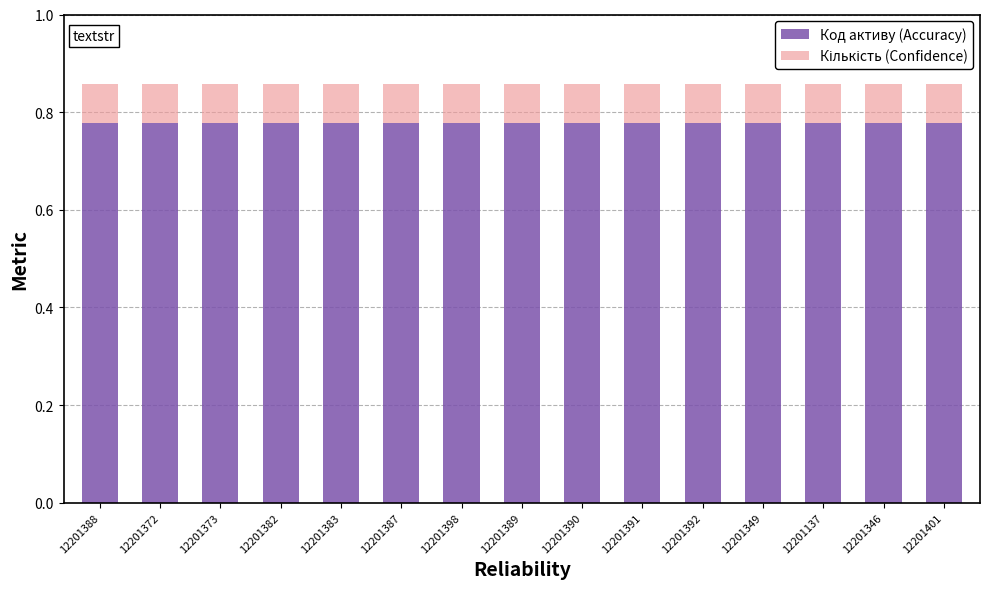

What is the total value across all series at 12201389?

0.9